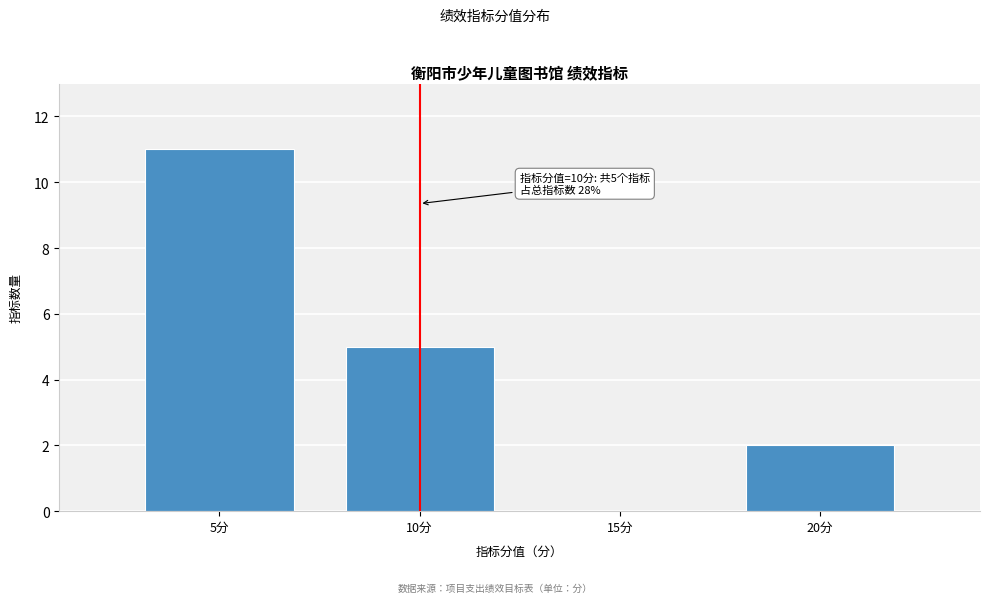

Reading left to right, what are all the values shown in this chart?

5分=11	10分=5	15分=0	20分=2